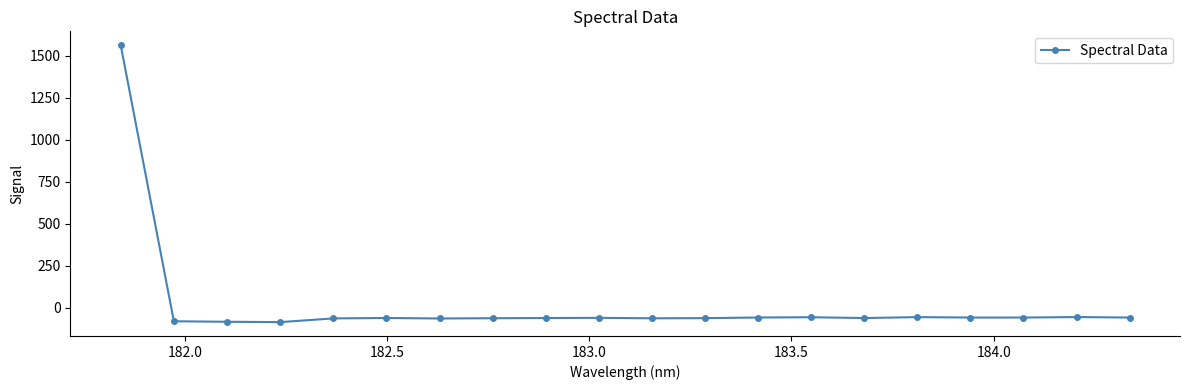

What is the maximum value shown in the chart?

1562.2